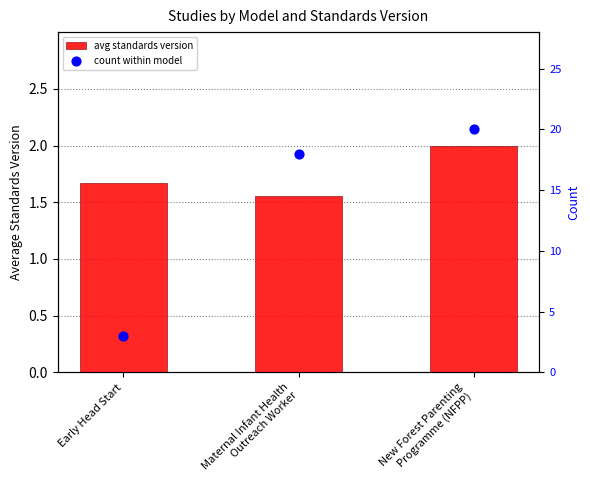

Which series has the widest spread of Y values?

count within model